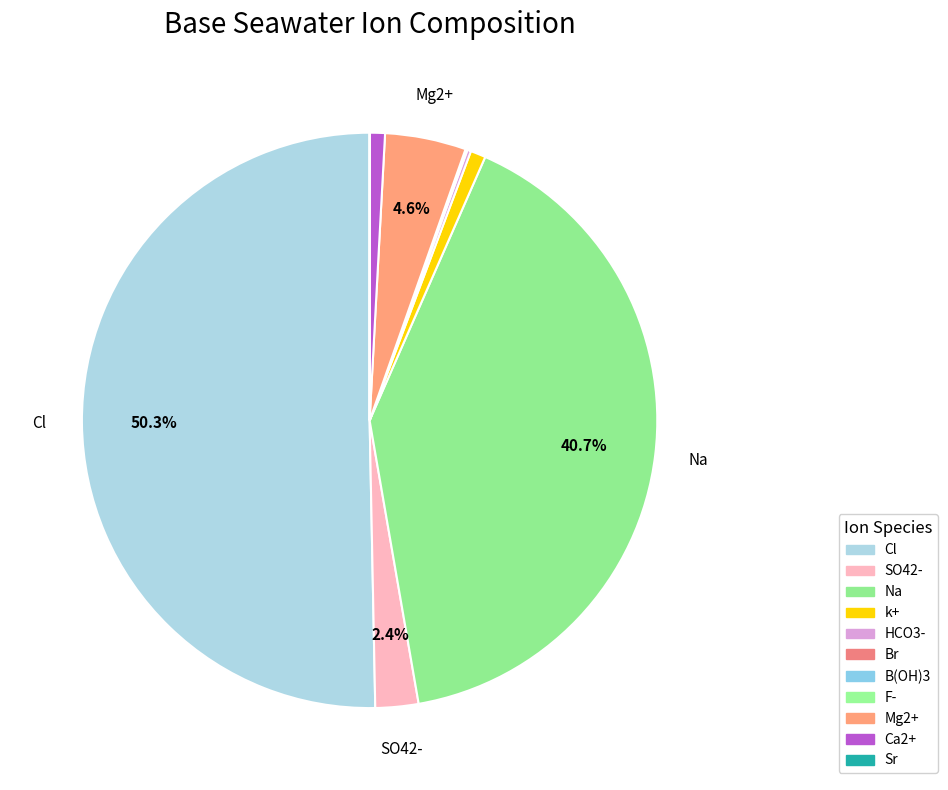

How many segments does this pie chart have?

11